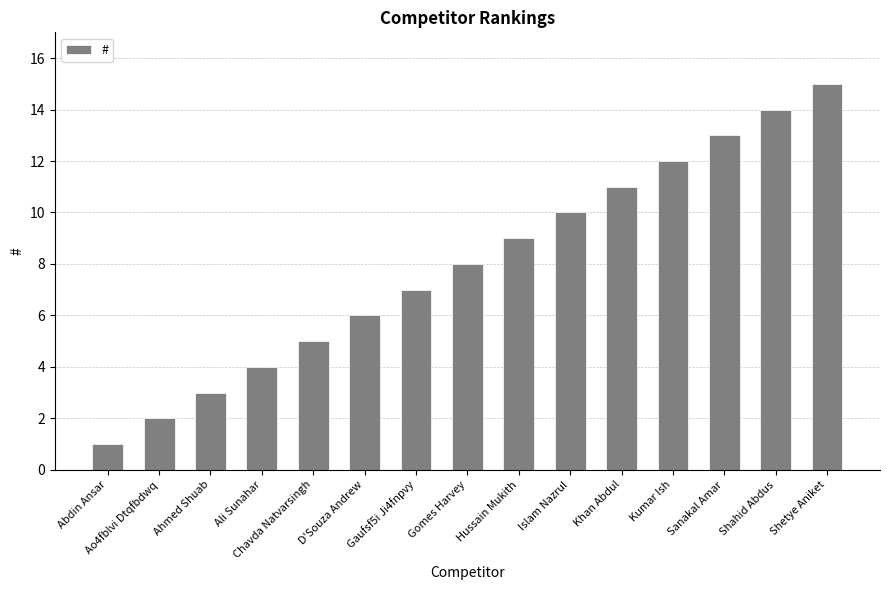

What is the change in value from Ao4fblvi Dtqfbdwq to Islam Nazrul?

+8